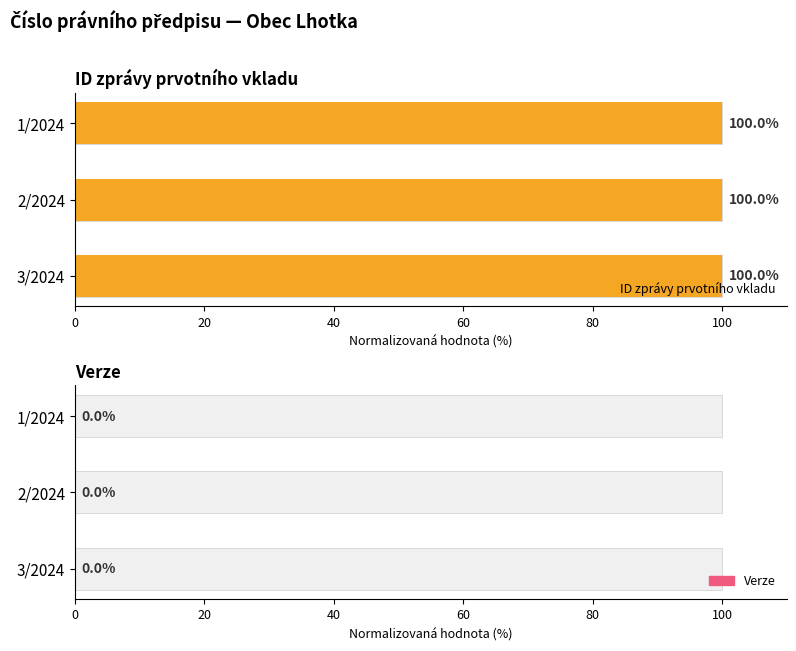

Which series has the largest total across all categories?

ID zprávy prvotního vkladu